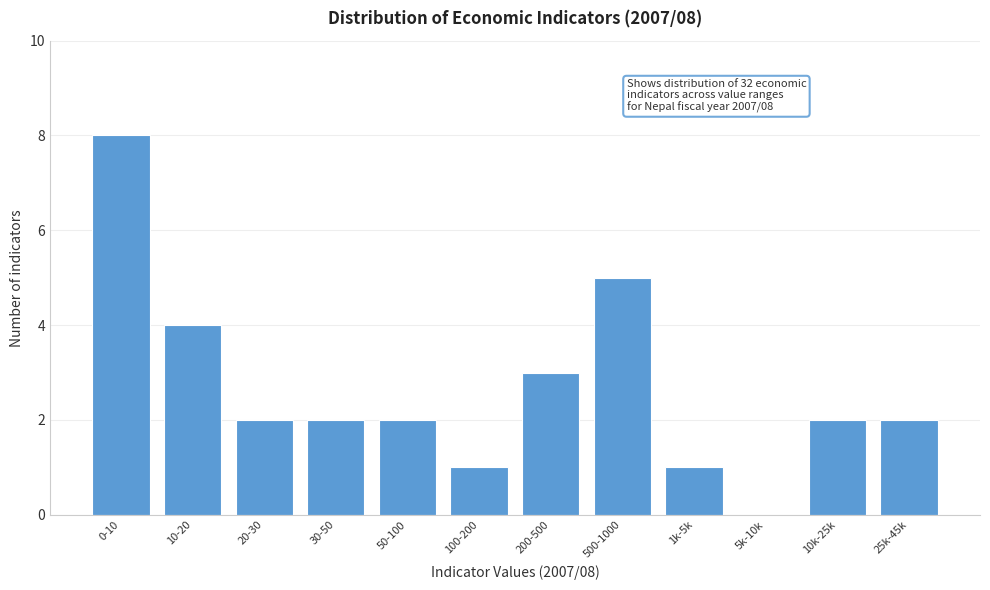

Reading right to left, list all the values displayed in this chart.

25k-45k=2	10k-25k=2	5k-10k=0	1k-5k=1	500-1000=5	200-500=3	100-200=1	50-100=2	30-50=2	20-30=2	10-20=4	0-10=8